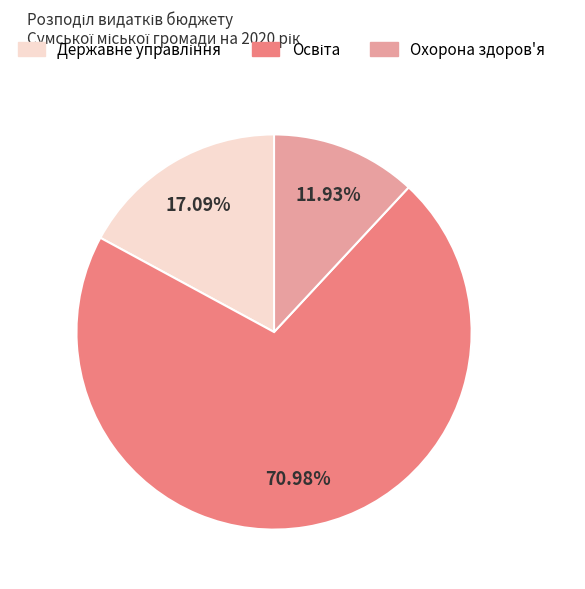

Is there any slice that represents more than half of the pie?

Yes